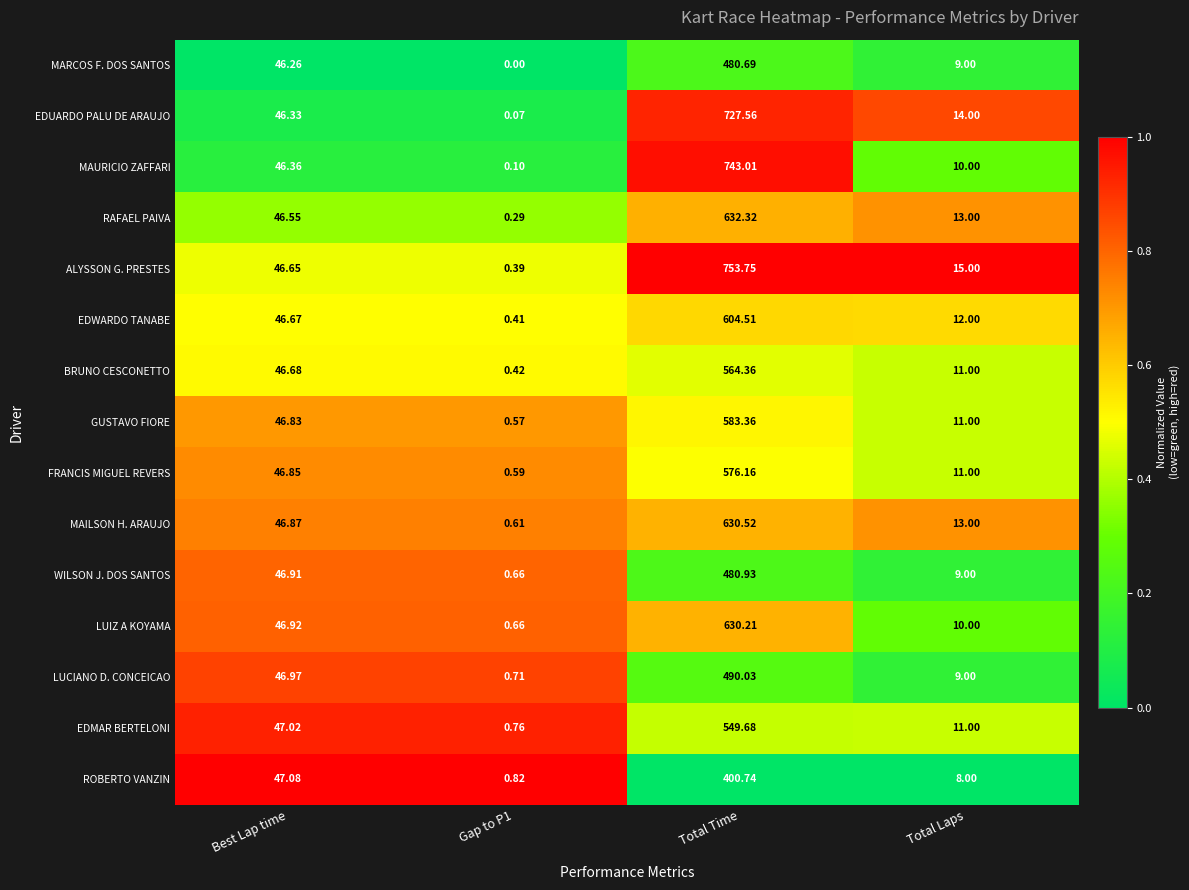

Which category has the highest value across all series?

Total Time